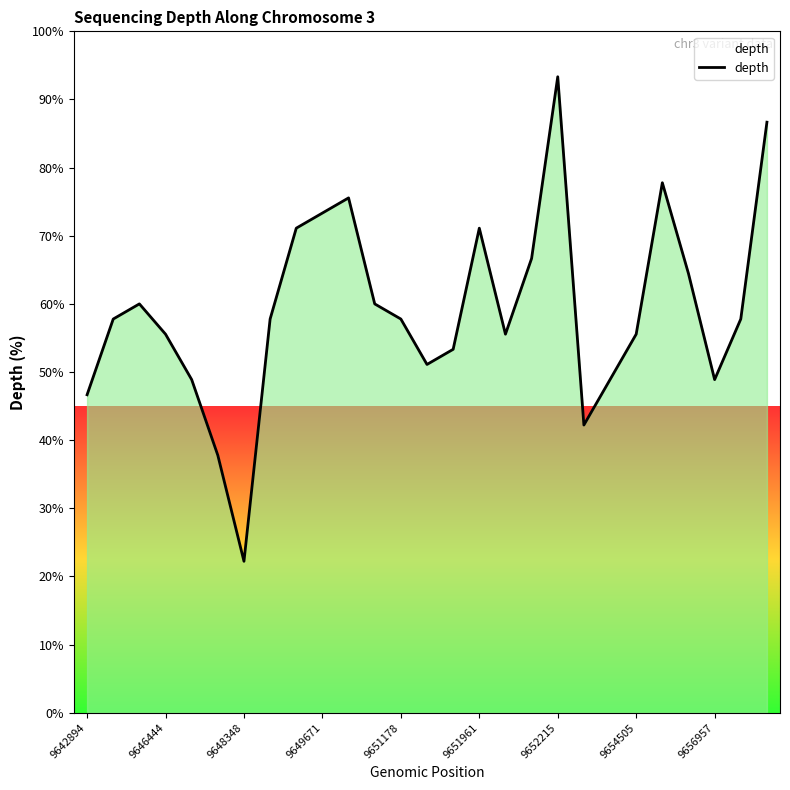

What is the greatest value displayed?

93.3